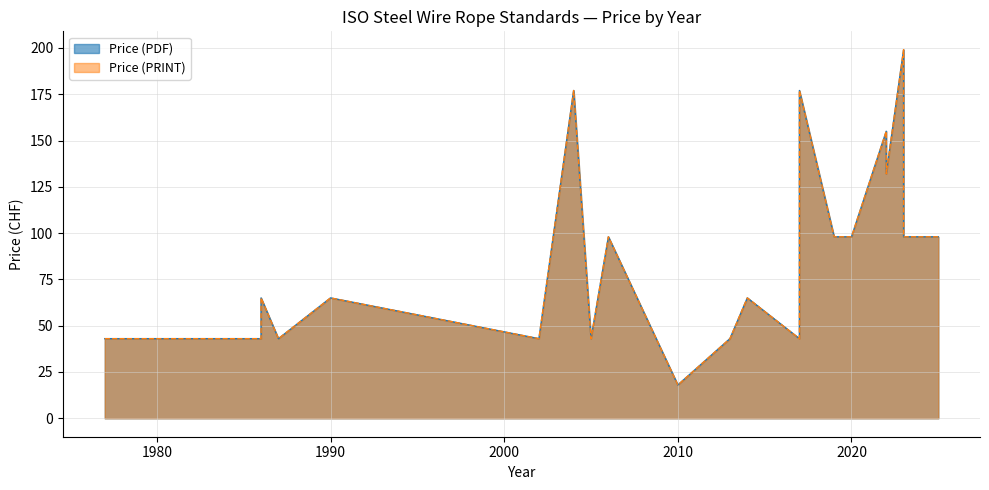

The Price (PRINT) series shows 98 at 2019. True or false?

True